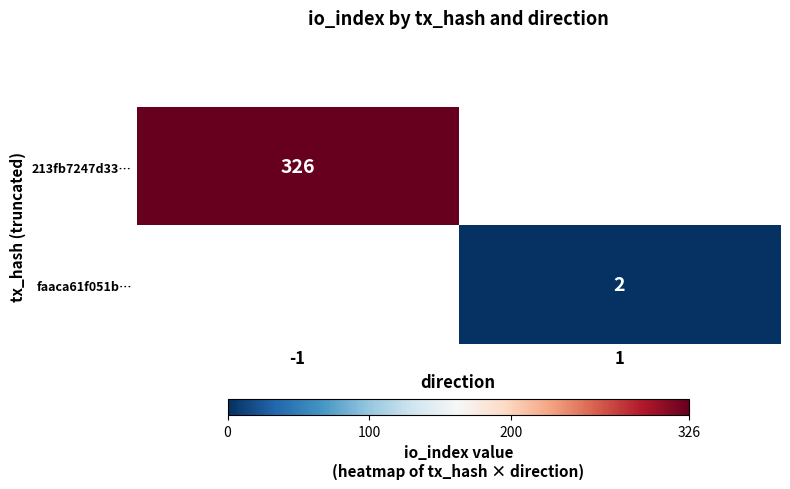

At how many categories does at least one series exceed 4?

1